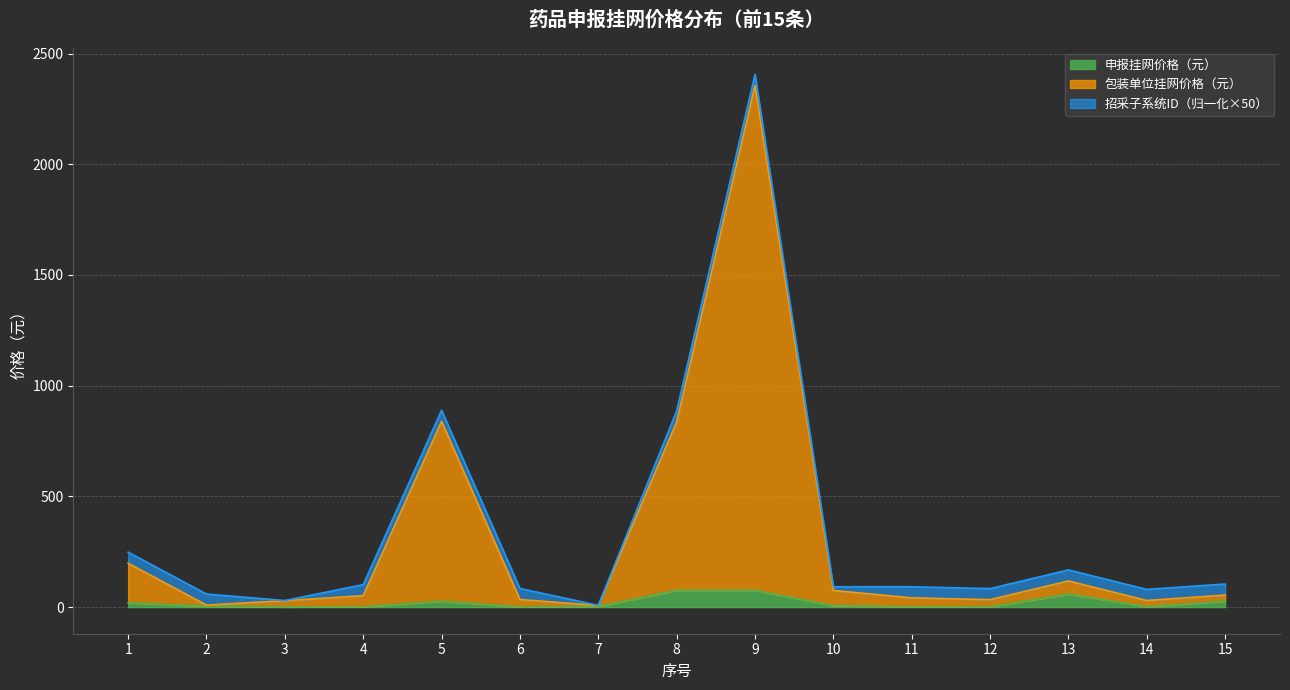

What is the sum of the 包装单位挂网价格（元） values at 13 and 4?

169.5